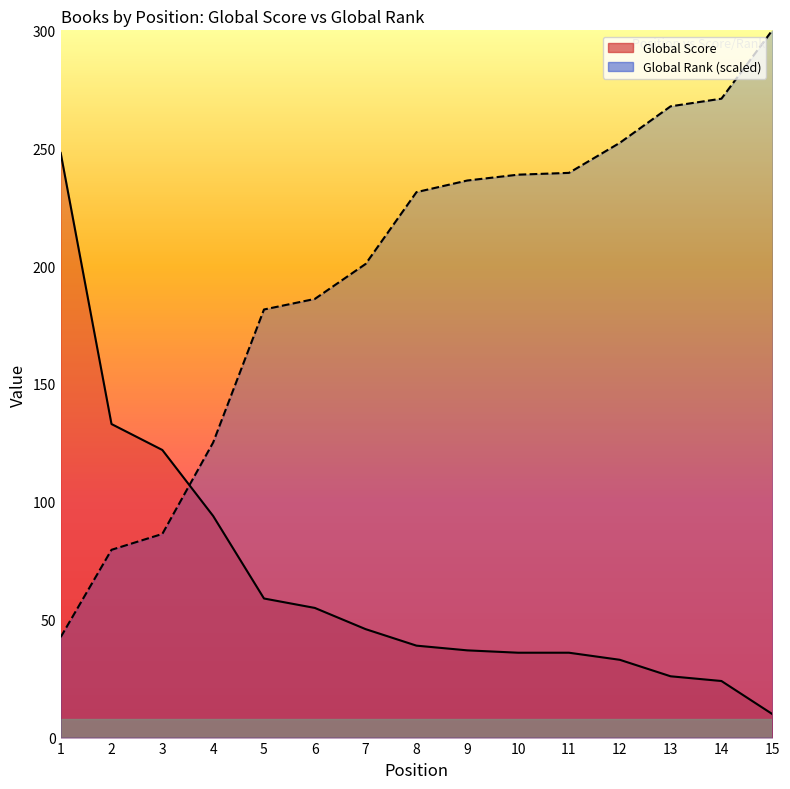

List the series in order of their overall mean, lowest first.

Global Score, Global Rank (scaled)